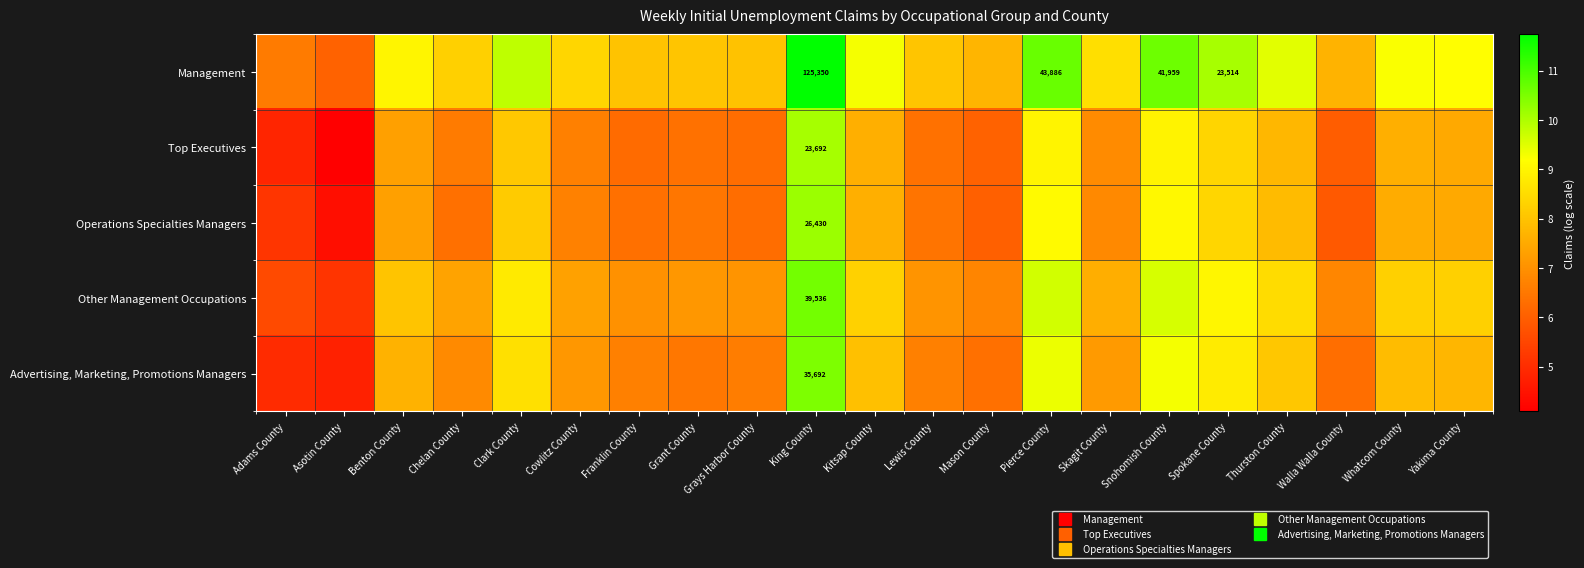

What is the difference between the maximum and minimum values in the Operations Specialties Managers series?

5.8